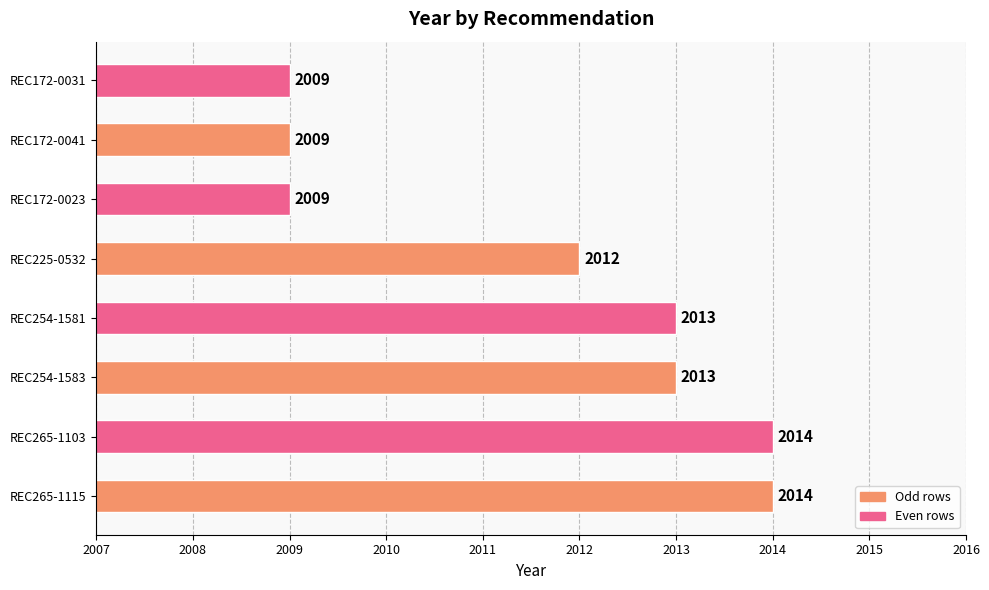

Count the number of categories in the chart.

8